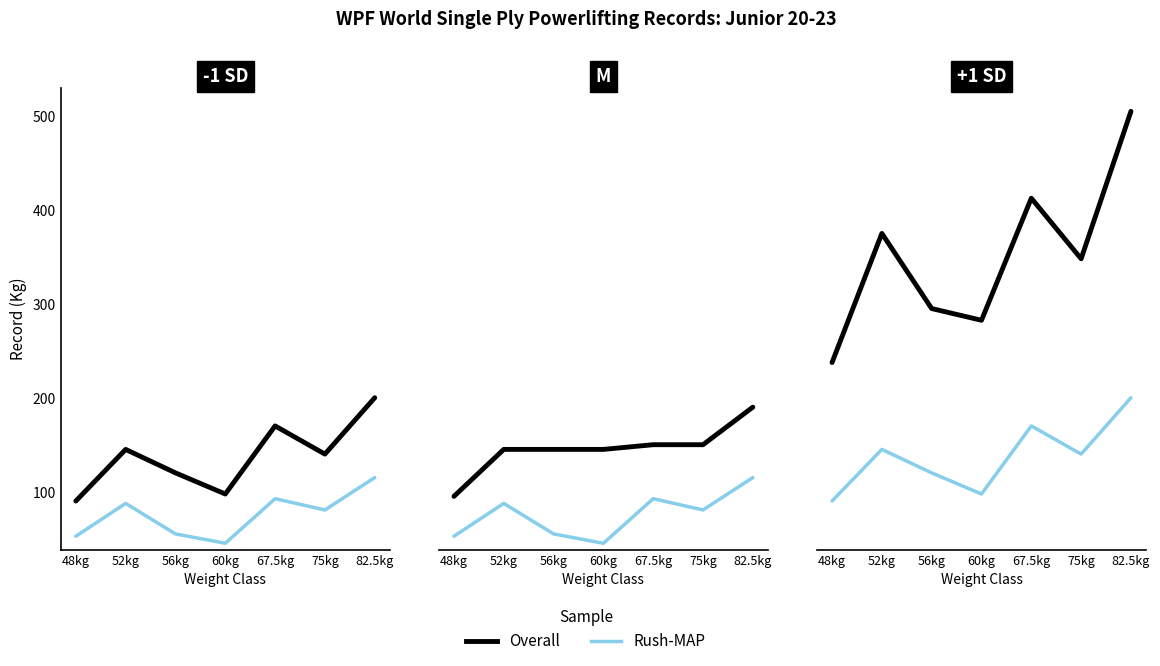

True or false: Rush-MAP and Overall intersect in this chart.

False